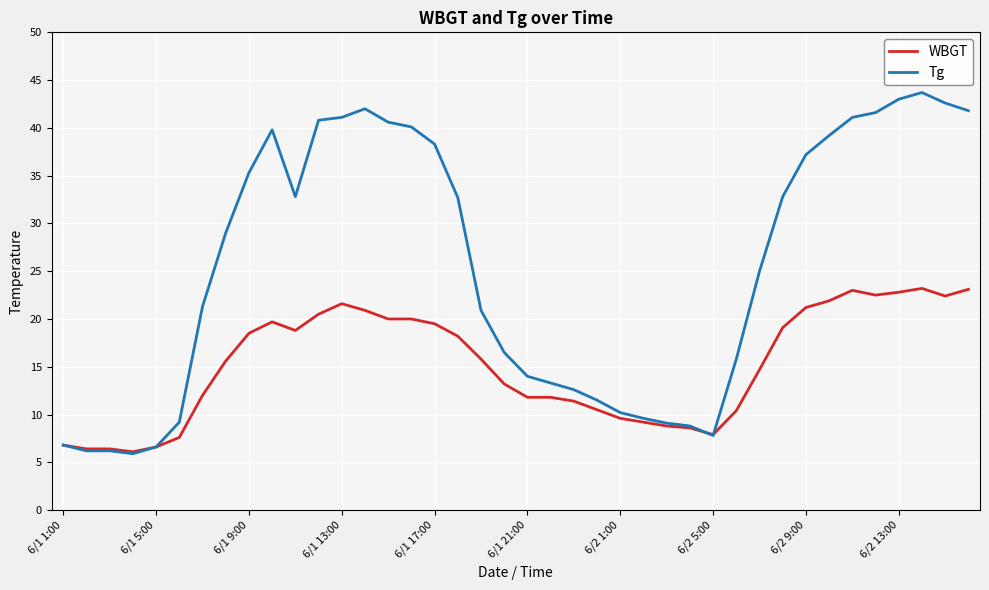

Which series has the widest spread of values?

Tg